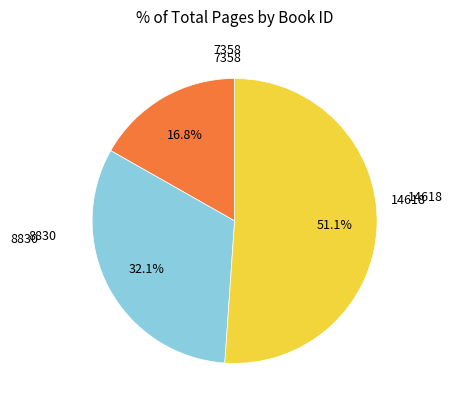

Is there a majority slice in this chart?

Yes